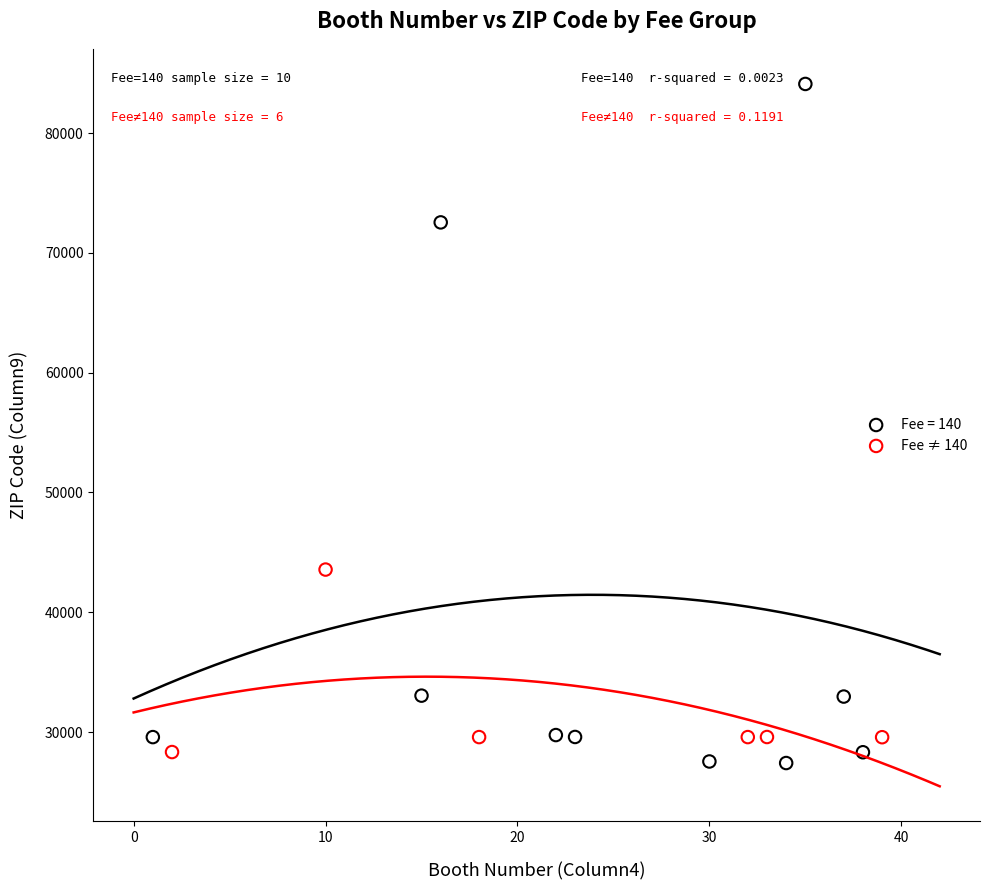

Which series has the largest Y range (max minus min)?

Fee = 140